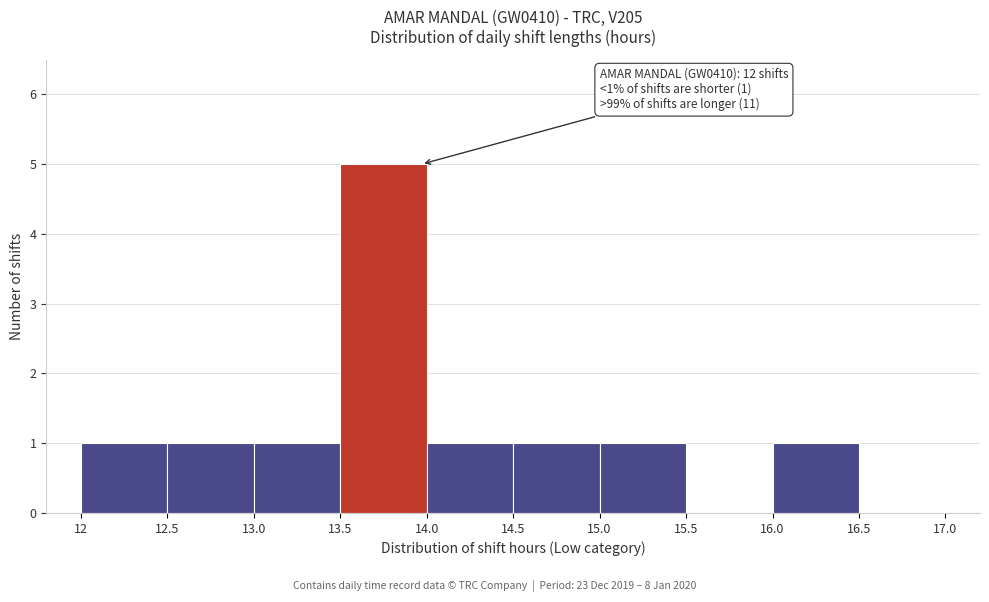

Which range on the x-axis has the tallest bar?

13.5 to 14.0